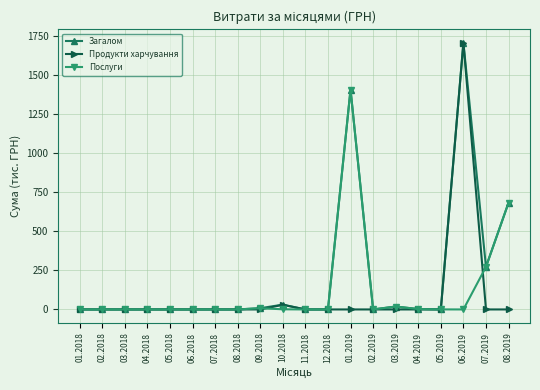

The value of Загалом at 05.2018 is -777.4. True or false?

False